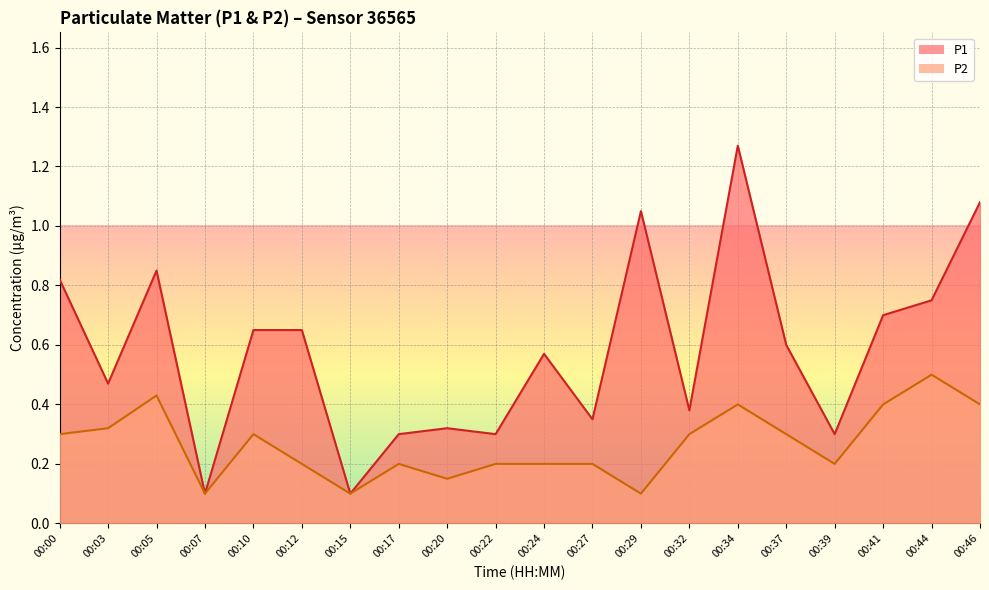

Which has a higher value, 00:46 or 00:15?

00:46